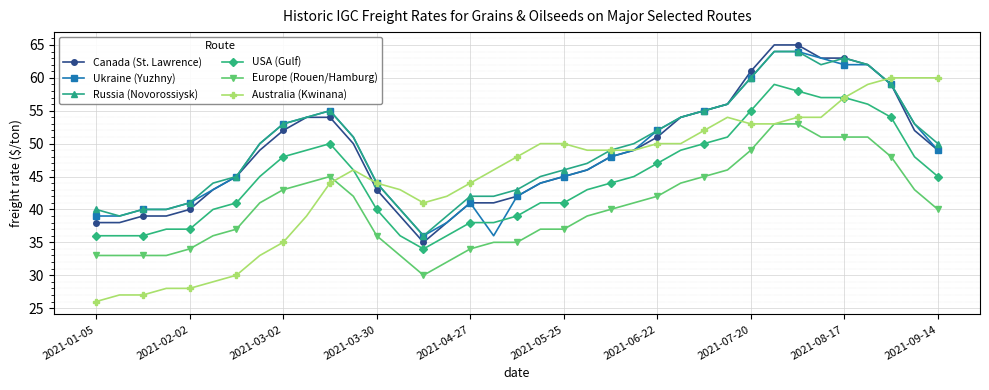

What is the maximum value shown in the chart?

65